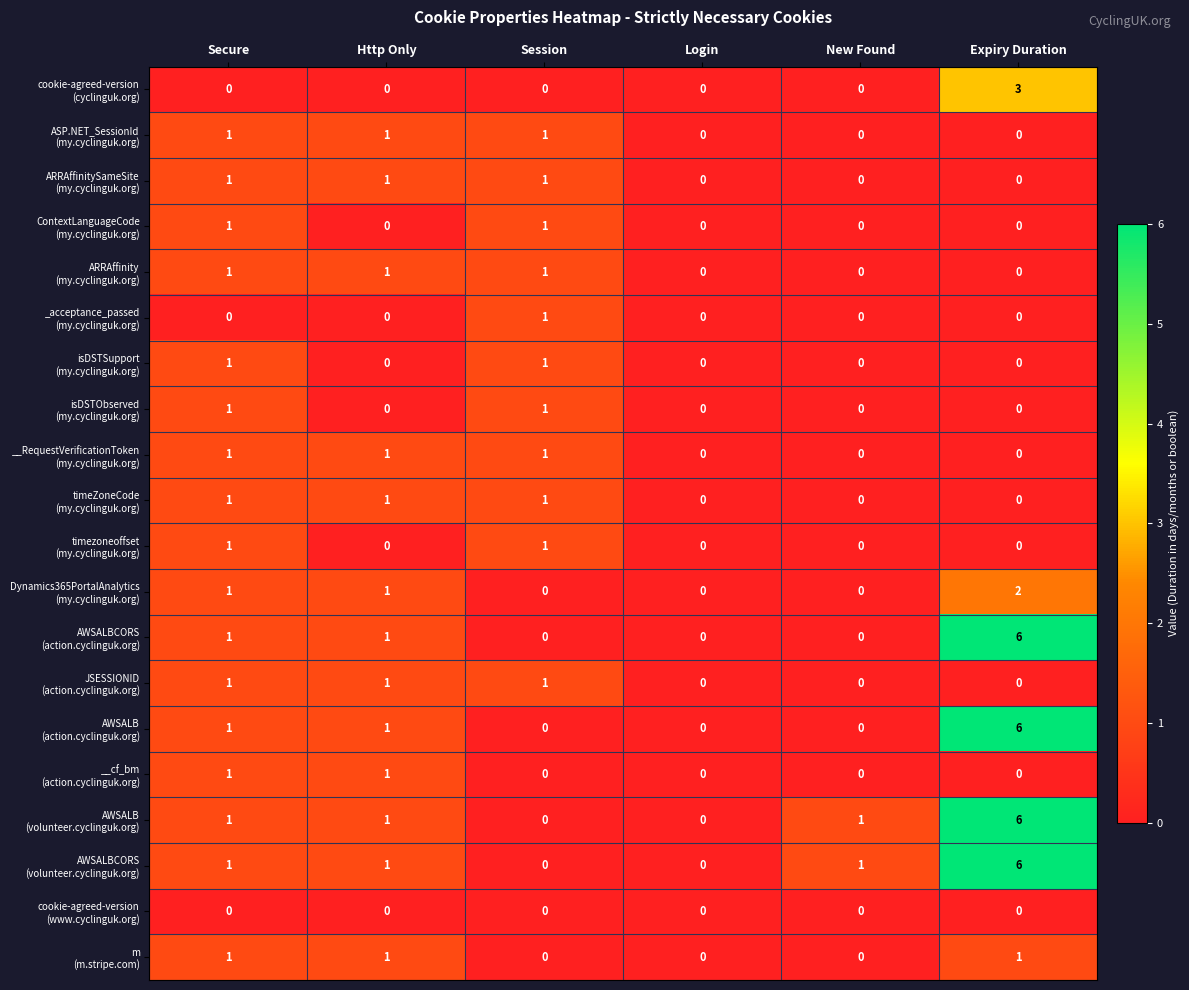

What is the greatest value displayed?

6